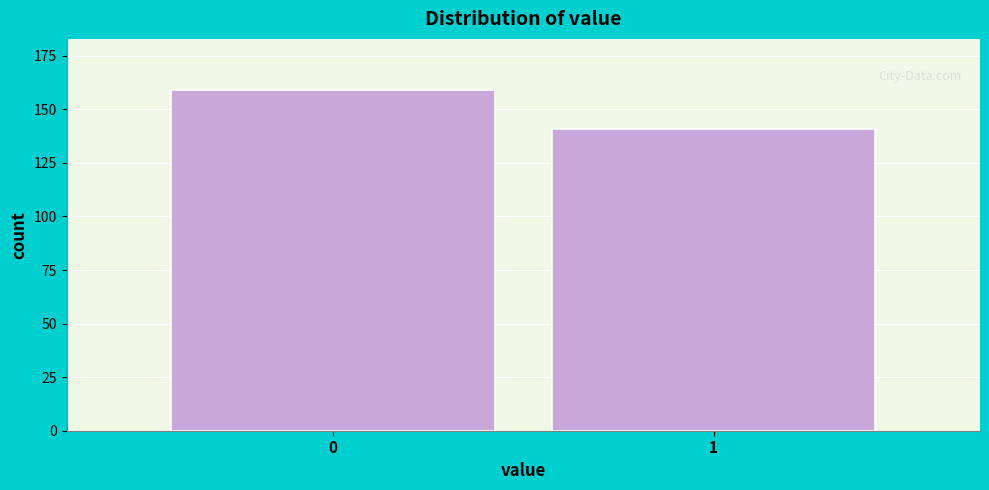

Reading left to right, list all the values displayed in this chart.

159	141